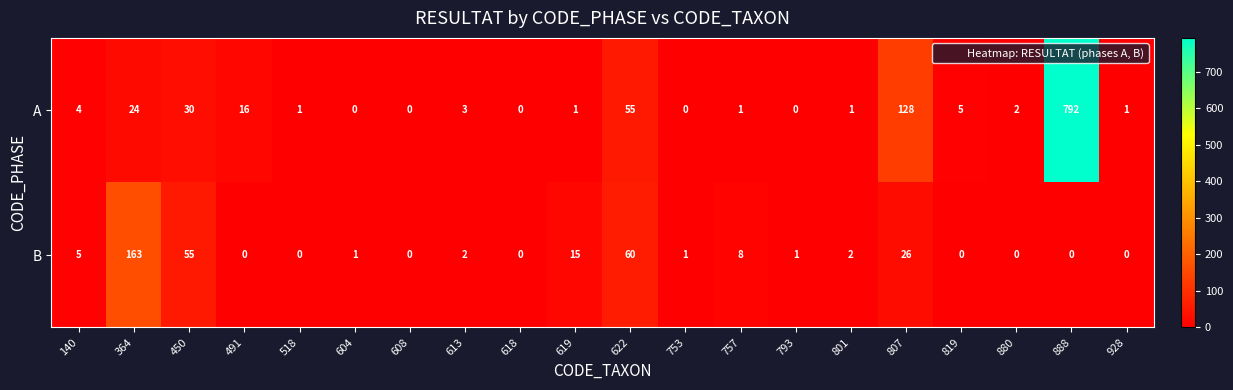

Count the number of categories in the chart.

20